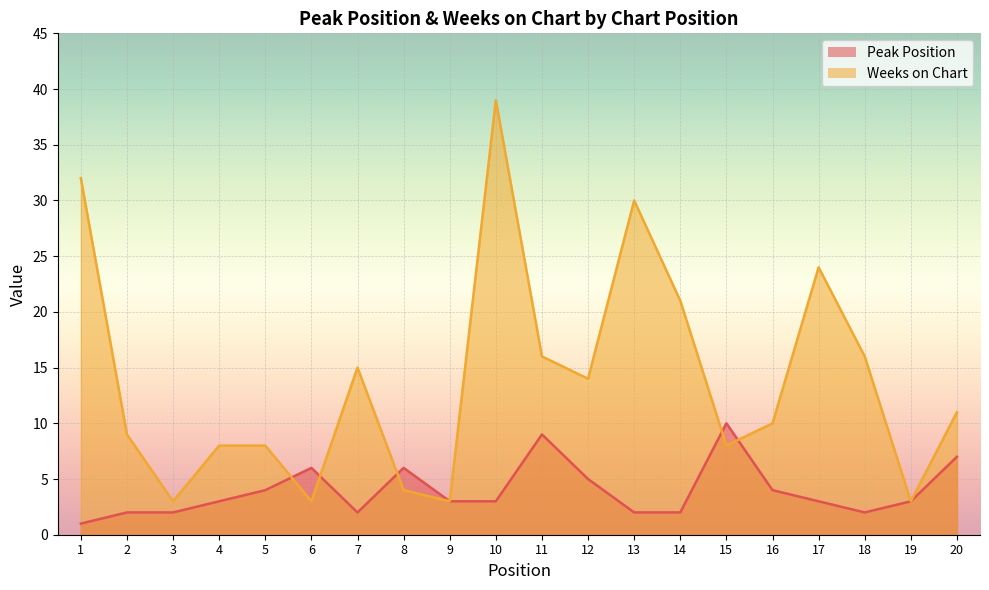

Reading left to right, transcribe all the data shown in this chart.

Peak Position: 1	2	2	3	4	6	2	6	3	3	9	5	2	2	10	4	3	2	3	7
Weeks on Chart: 32	9	3	8	8	3	15	4	3	39	16	14	30	21	8	10	24	16	3	11